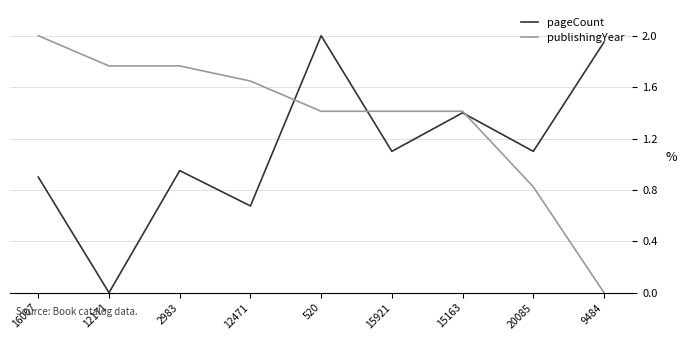

Where does the publishingYear series first go above 1?

16007